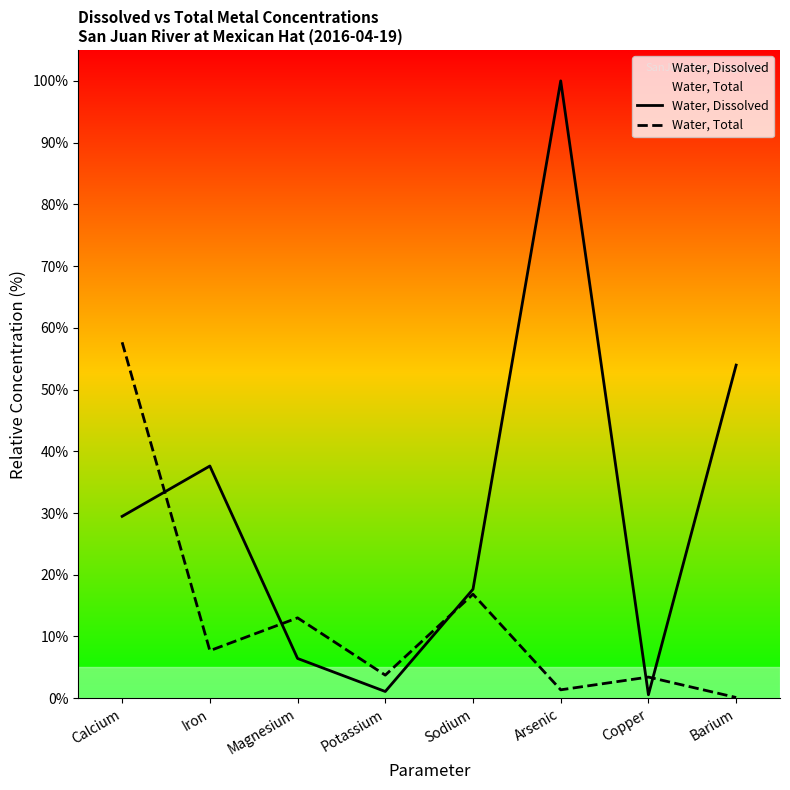

At which label is Water, Dissolved closest to 50?

Barium